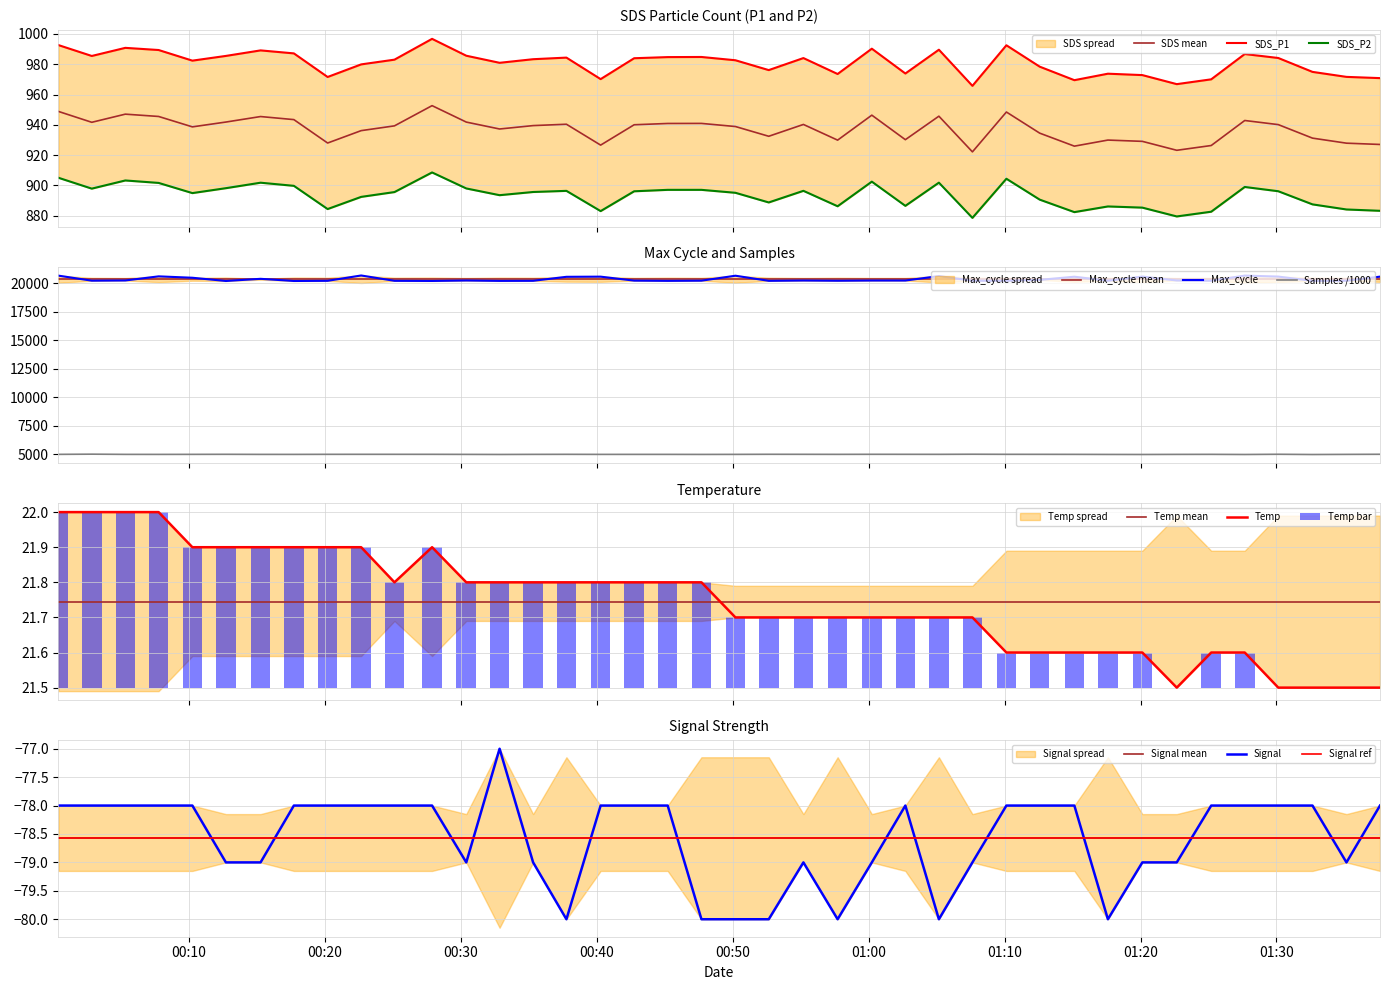

What is the value of the SDS_P2 bar at the 11th from the left?

895.5